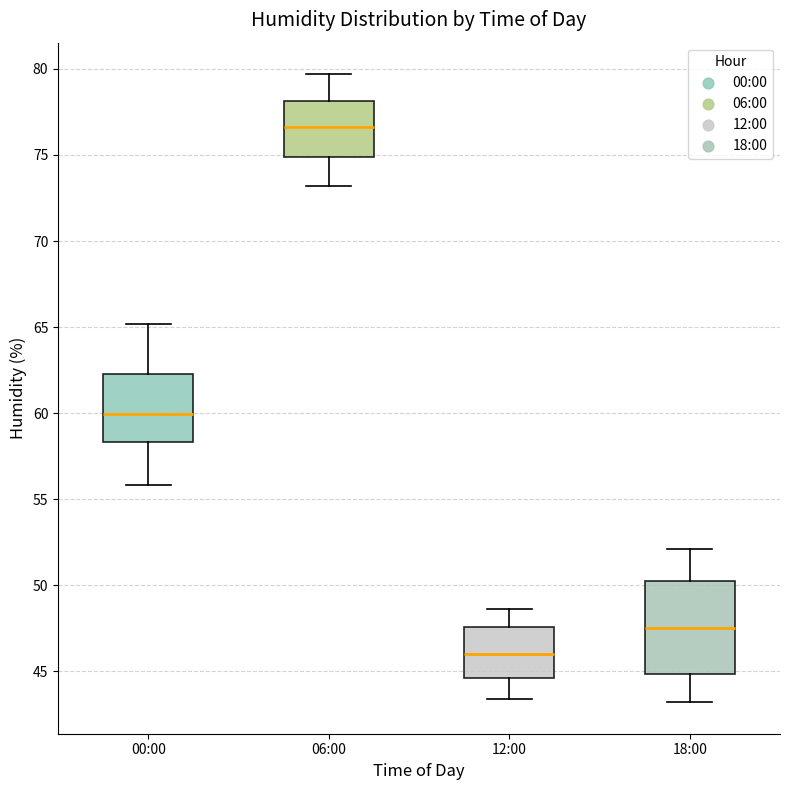

Which box's median line is the lowest?

12:00